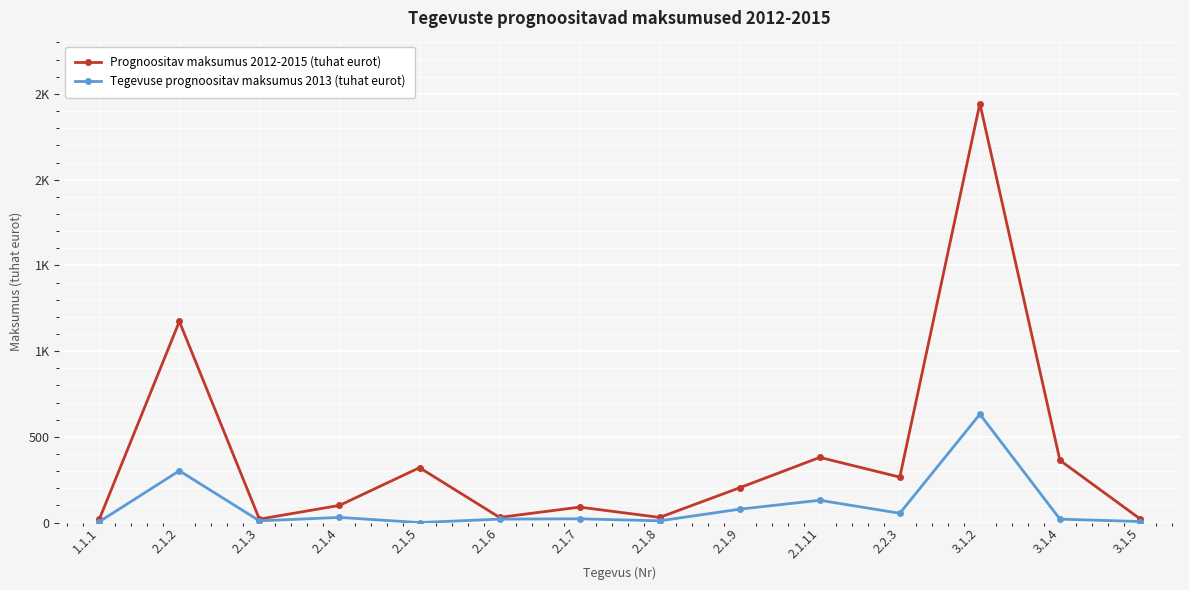

Is the value of Tegevuse prognoositav maksumus 2013 (tuhat eurot) at 2.1.2 greater than the value of Prognoositav maksumus 2012-2015 (tuhat eurot) at 2.1.11?

No